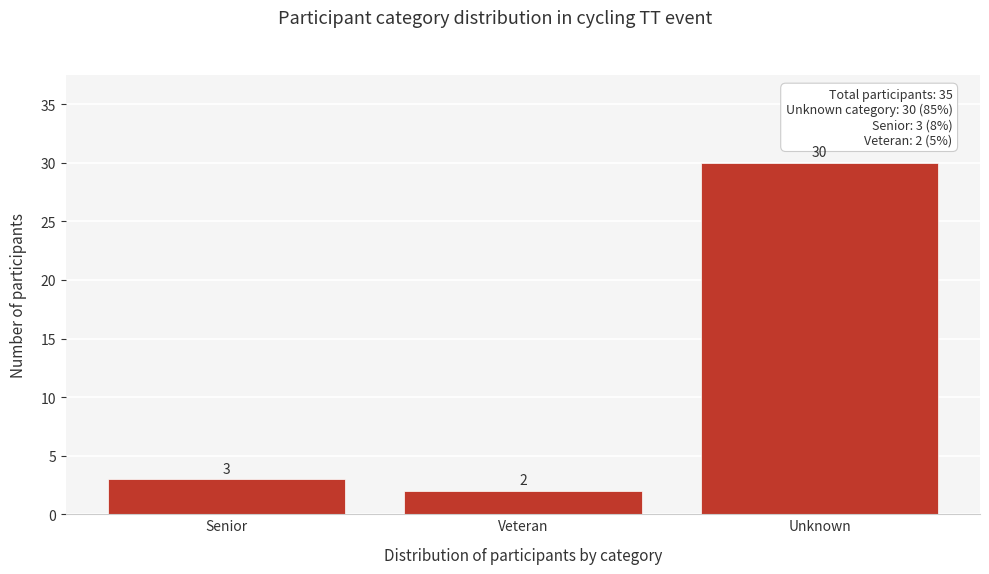

Reading left to right, extract all data points from this chart.

Senior=3	Veteran=2	Unknown=30